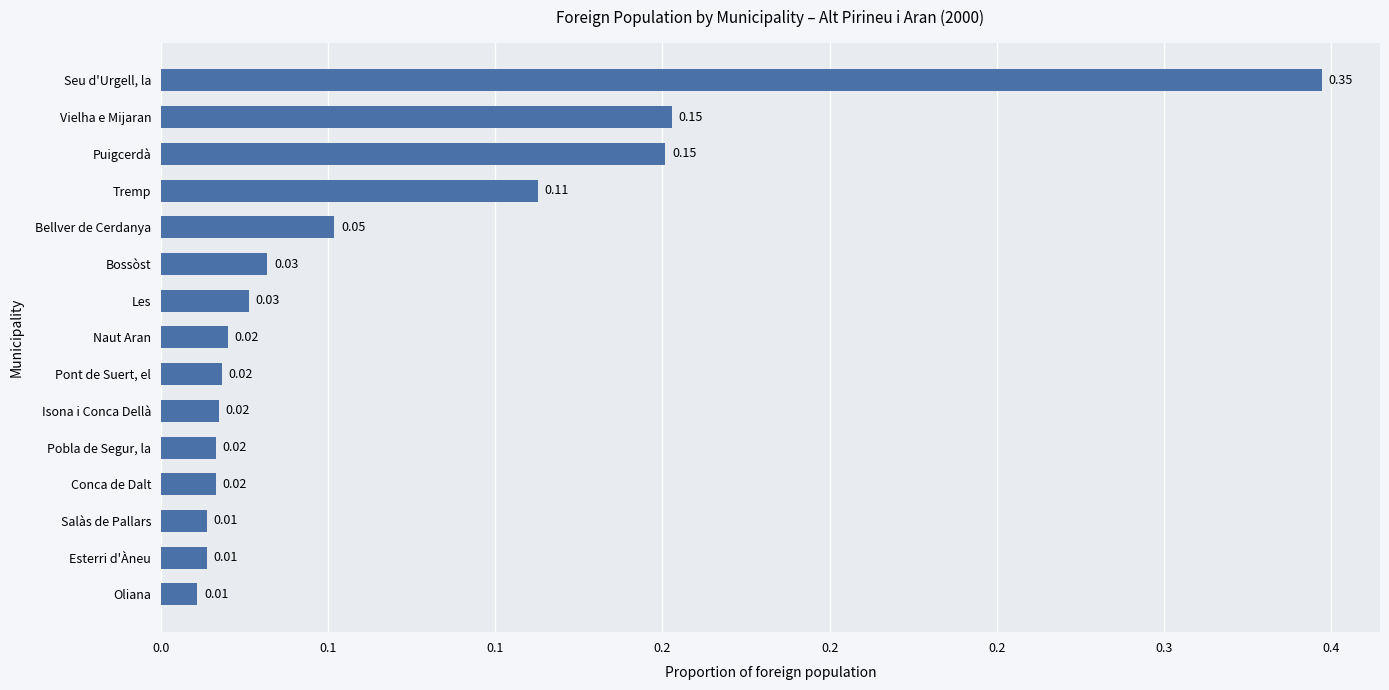

What is the greatest value displayed?

0.3